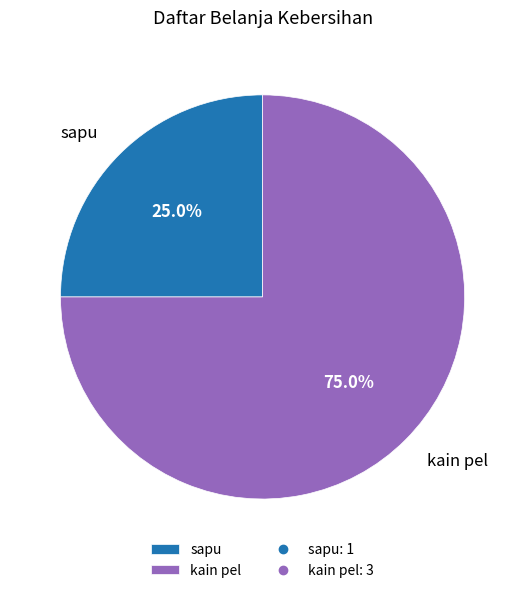

What is the ratio of the value at sapu to the value at kain pel?

0.3